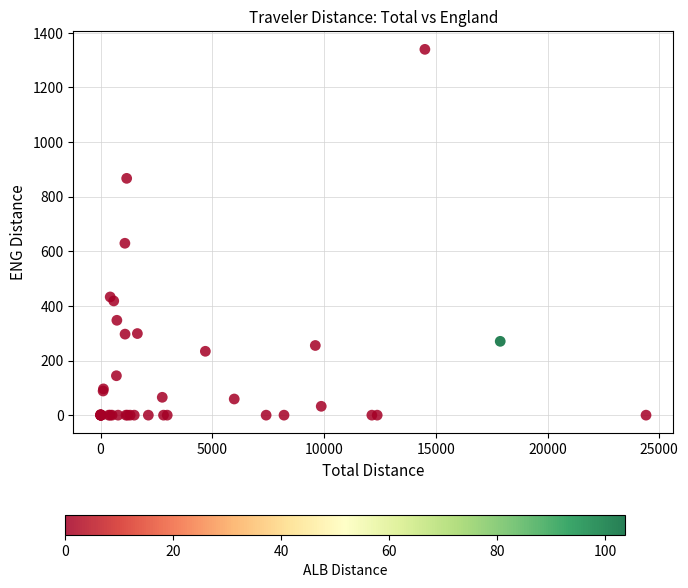

What Y value in the scatter plot is closest to 669?

629.5